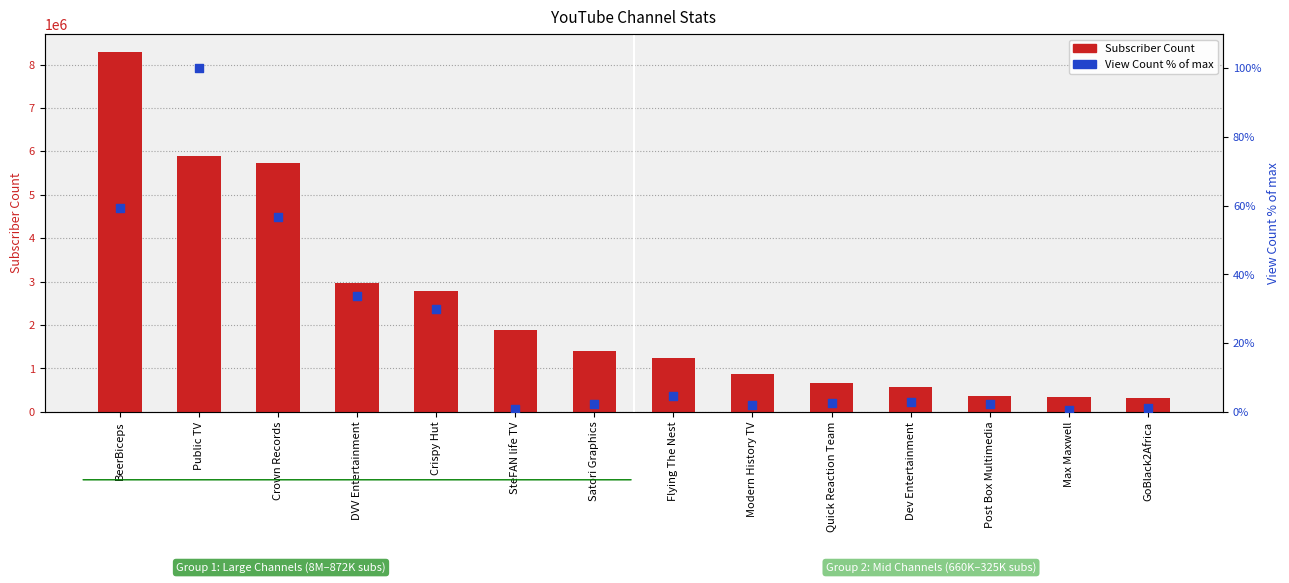

Which series contains the highest Y value?

Subscriber Count